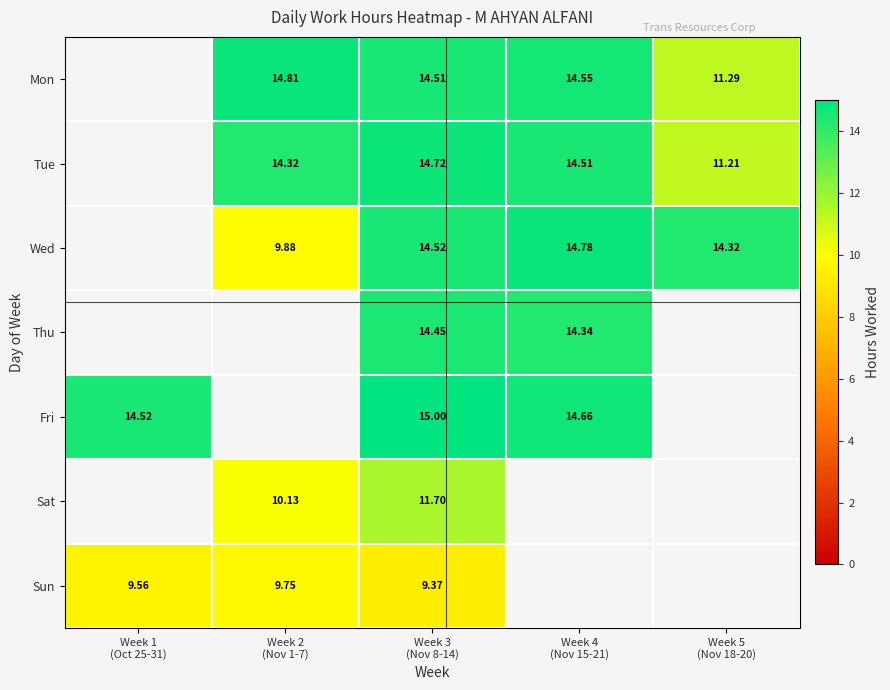

What is the spread (max minus min) of values at Week 4
(Nov 15-21)?

0.4